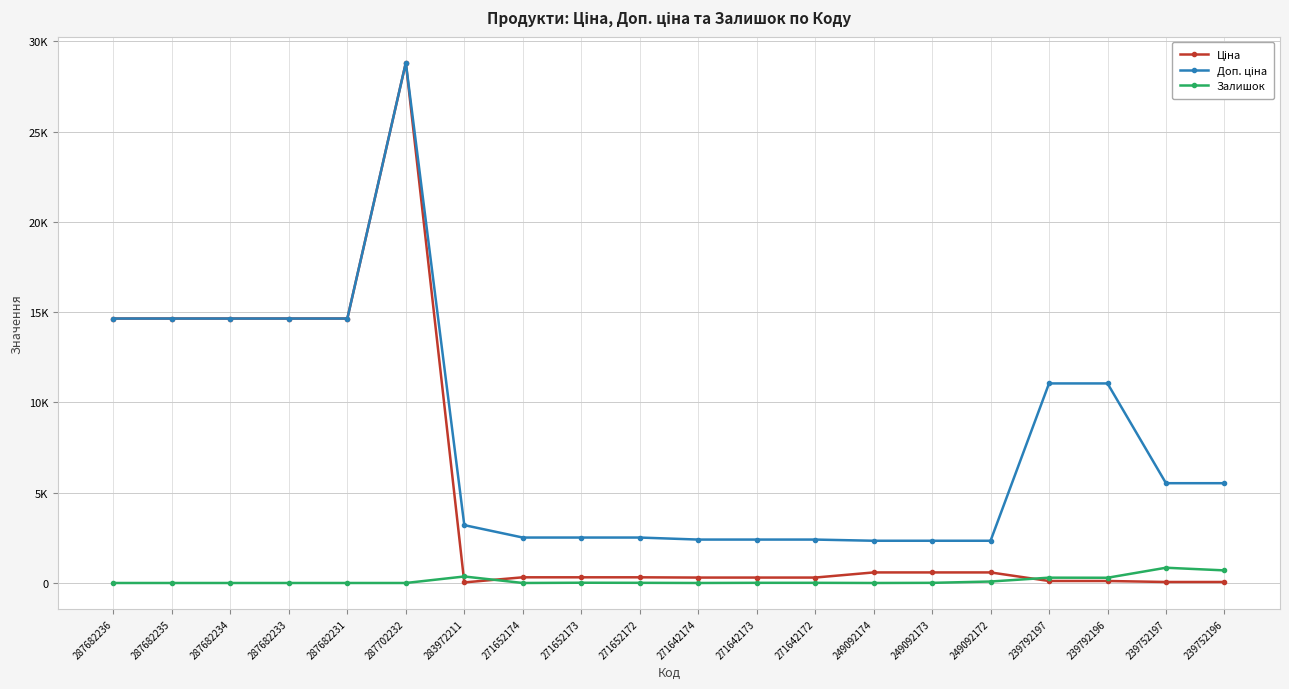

What is the label of the 11th point from the right?

271652172